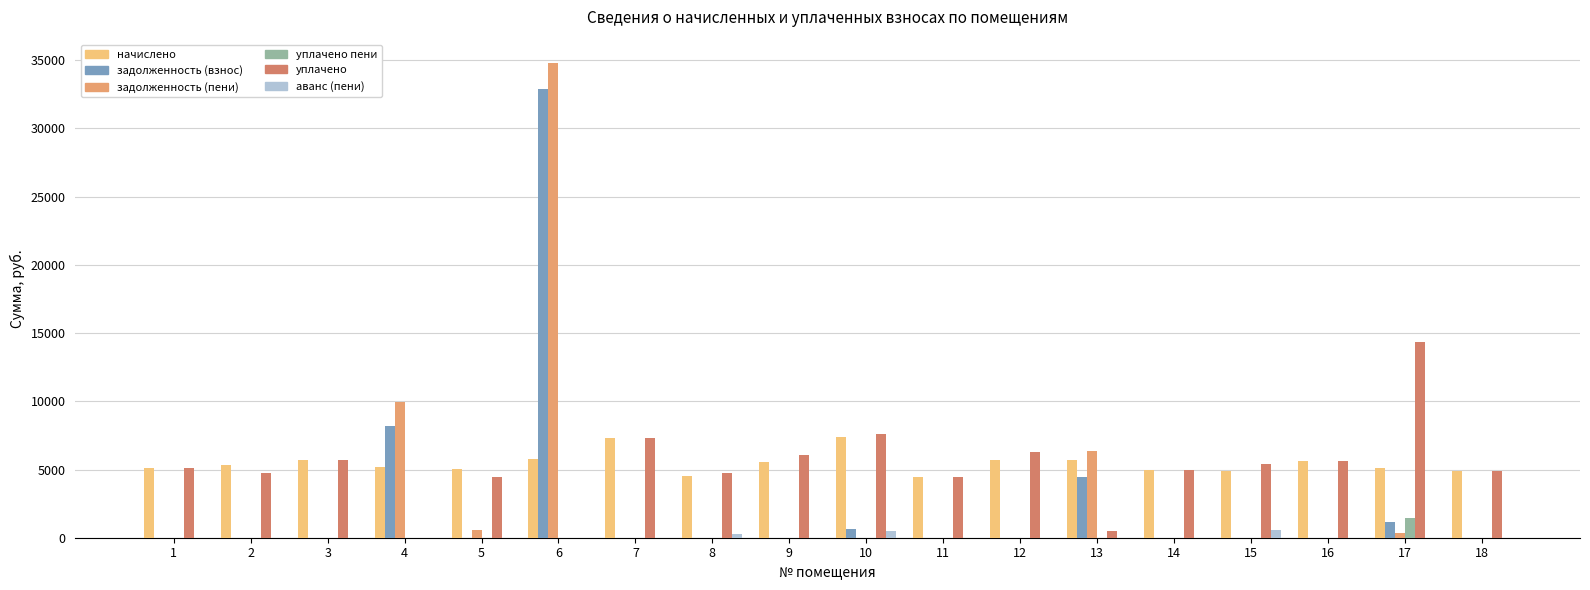

What is the sum of the задолженность (пени) values at 15 and 13?

6342.8